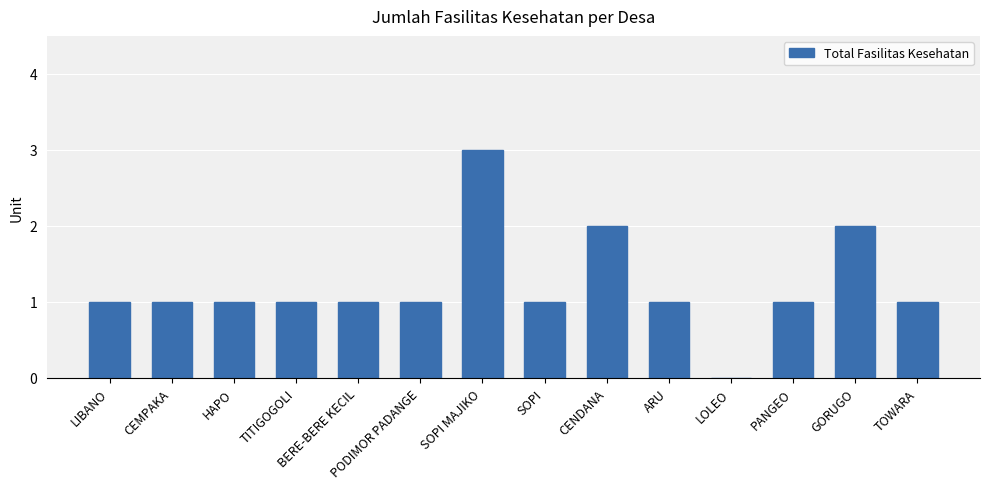

How many data points does each series have?

14